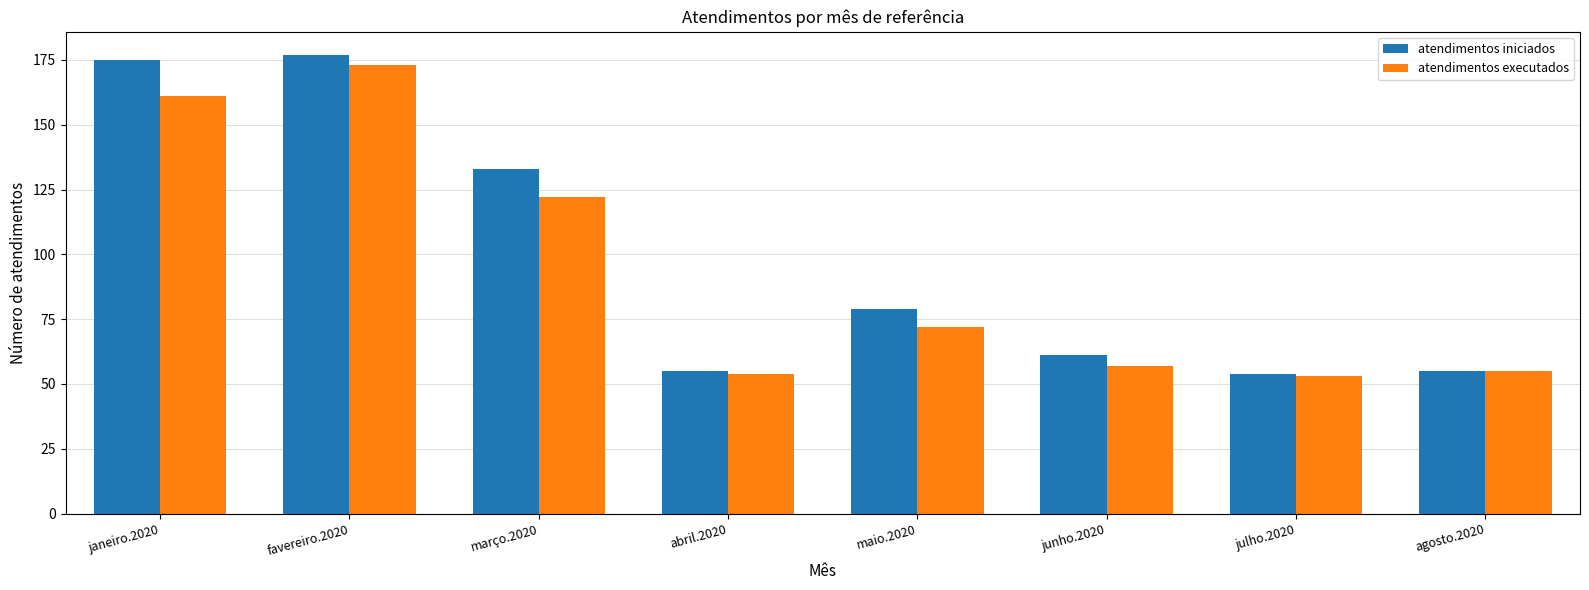

What is the label of the 8th bar from the right?

janeiro.2020